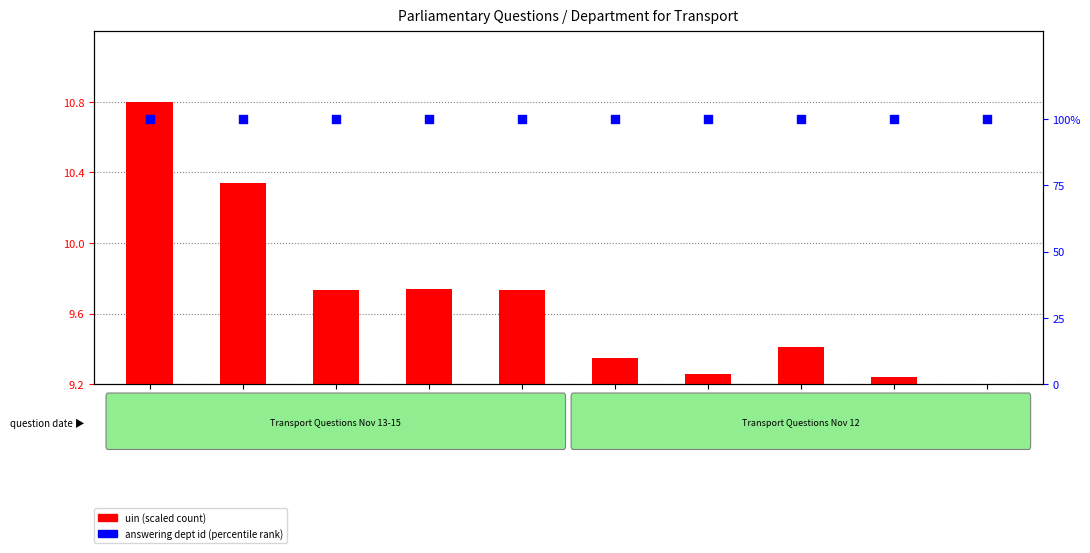

Which series reaches the minimum Y coordinate?

uin (scaled)